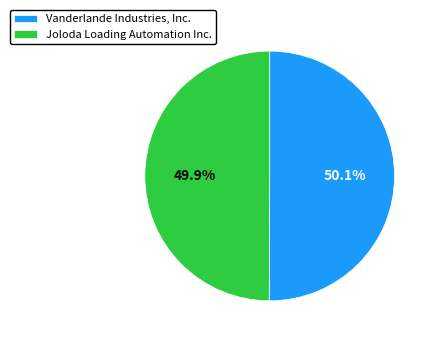

Approximately how many times larger is the value at Vanderlande Industries, Inc. compared to Joloda Loading Automation Inc.?

1.0